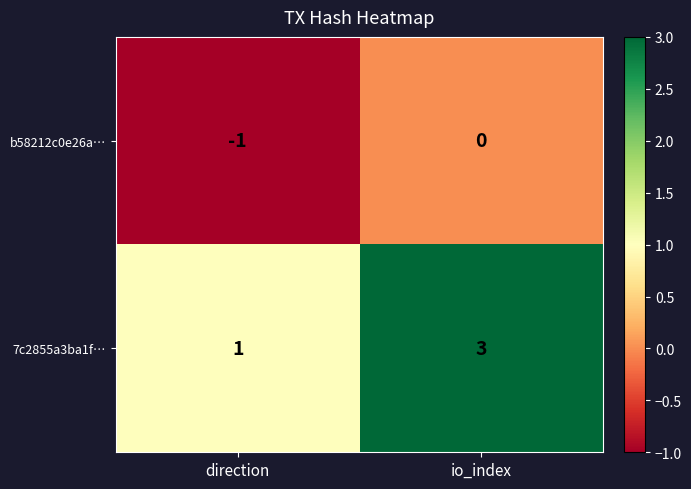

How many negative values does the b58212c0e26a… series have?

1